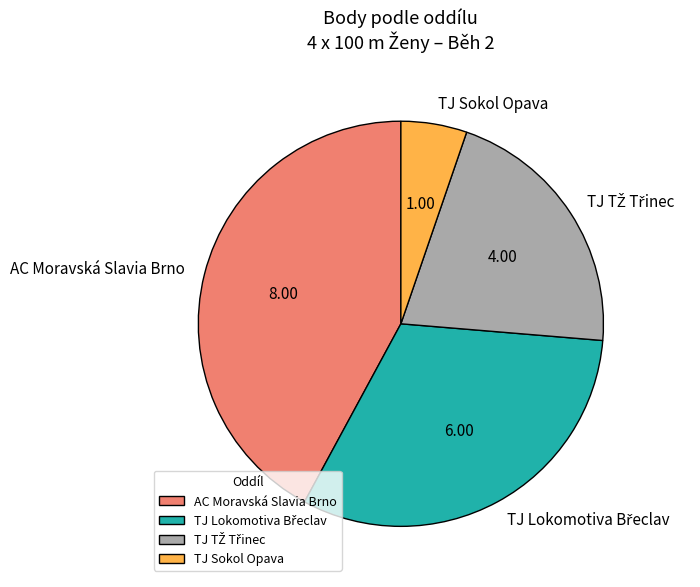

How many segments does this pie chart have?

4